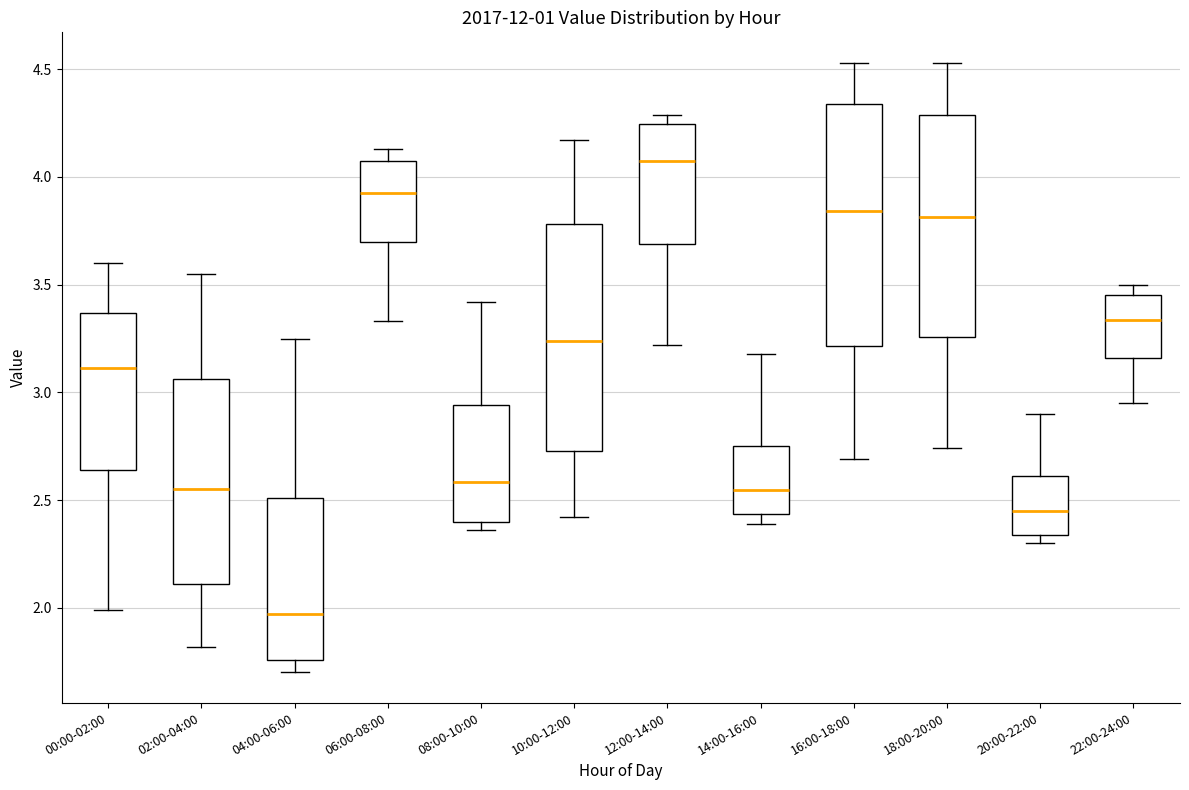

Comparing the boxes themselves (not the whiskers), which one is the tallest?

16:00-18:00